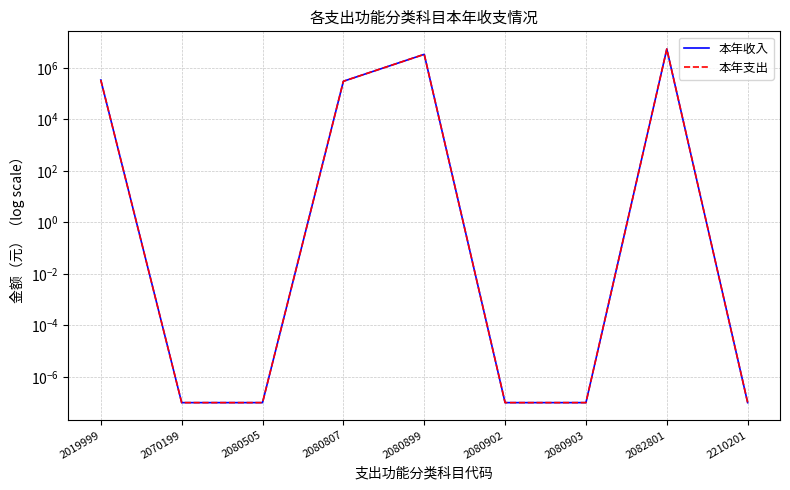

List the series in order of their peak value, lowest first.

本年收入, 本年支出